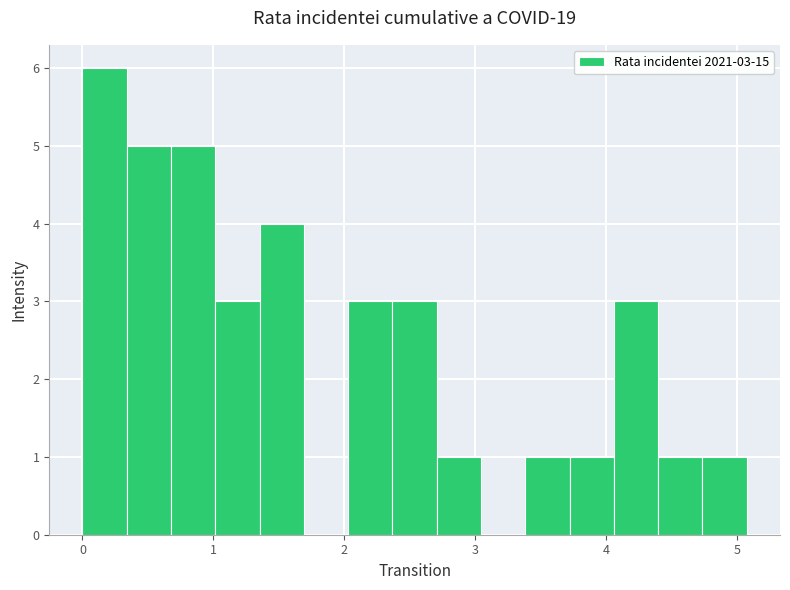

Around what value on the x-axis is the tallest bar? Give the approximate position of its centre, as read against the axis.

0.2